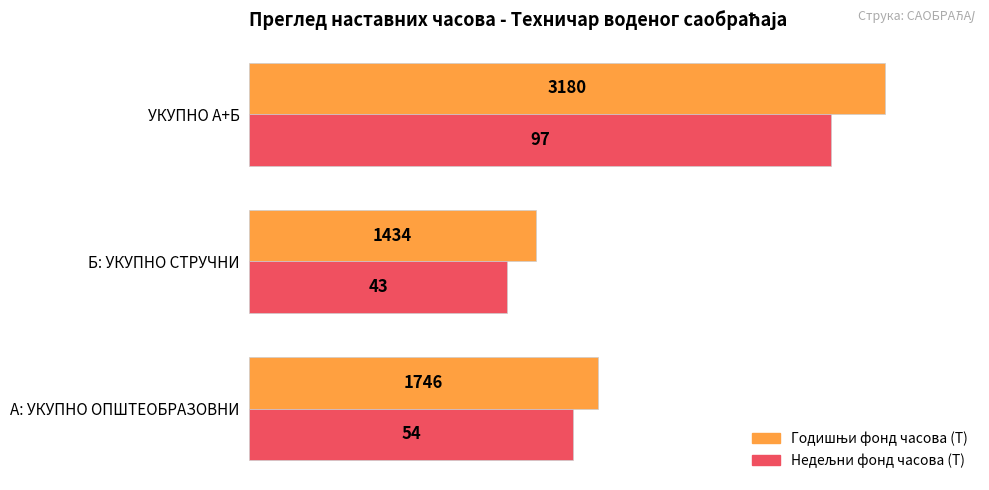

What is the smallest value displayed?

1290